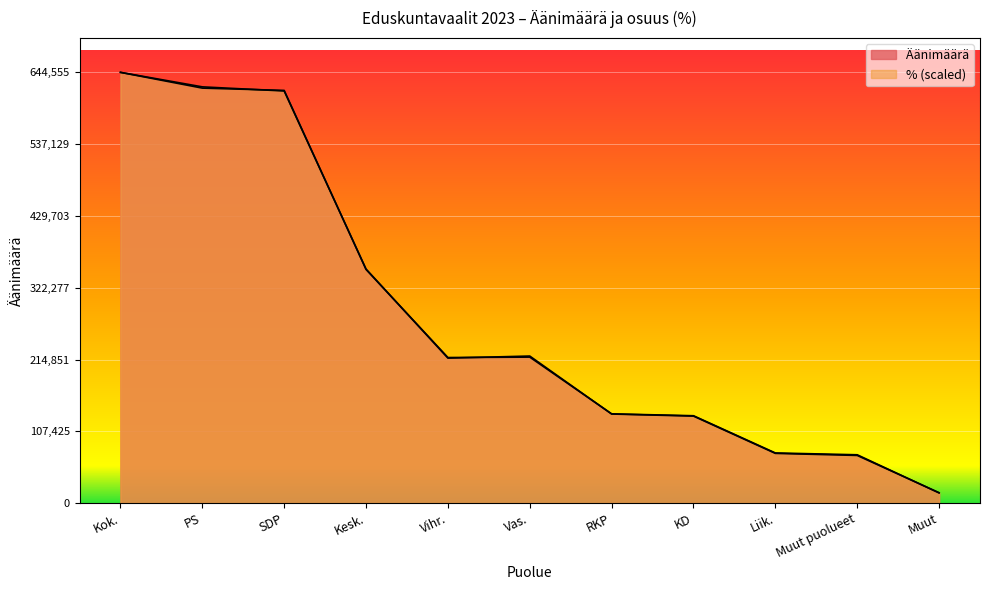

Between Kok. and Vihr., which series saw the biggest shift?

%